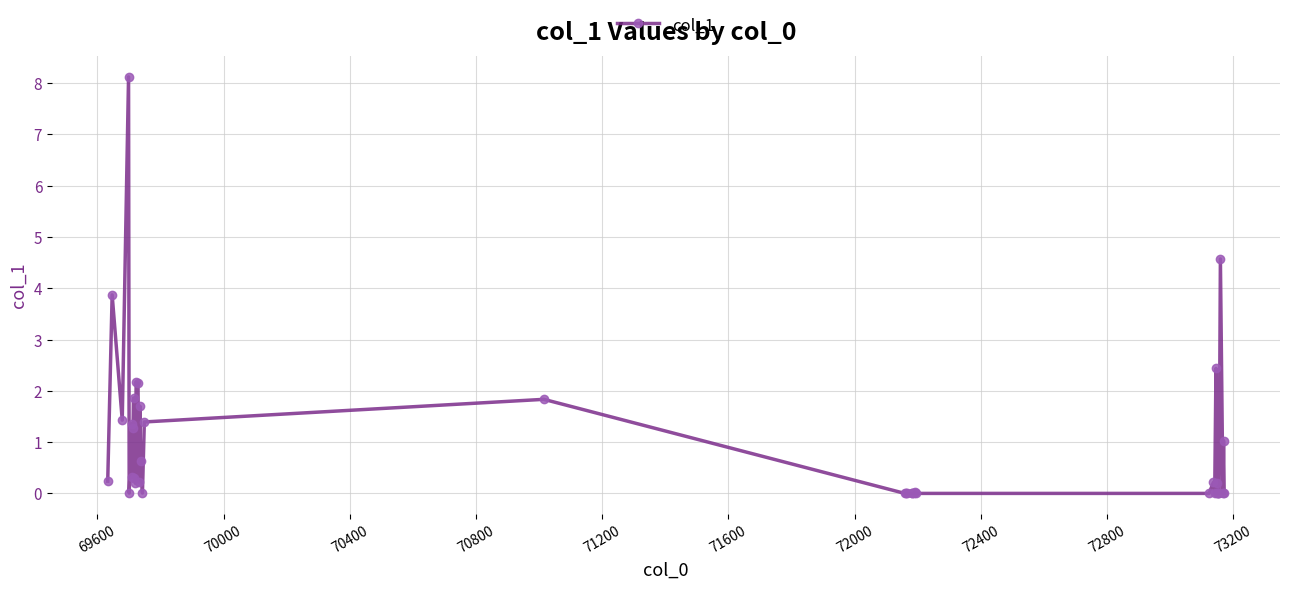

What is the difference between the second highest and second lowest values?

4.6